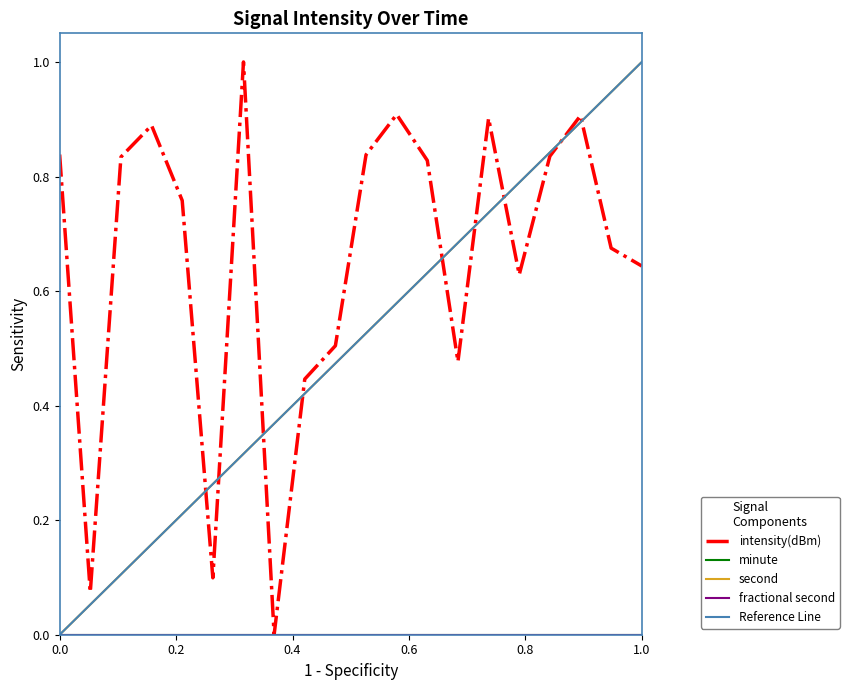

True or false: second has more than 0 points higher than both neighbors.

False